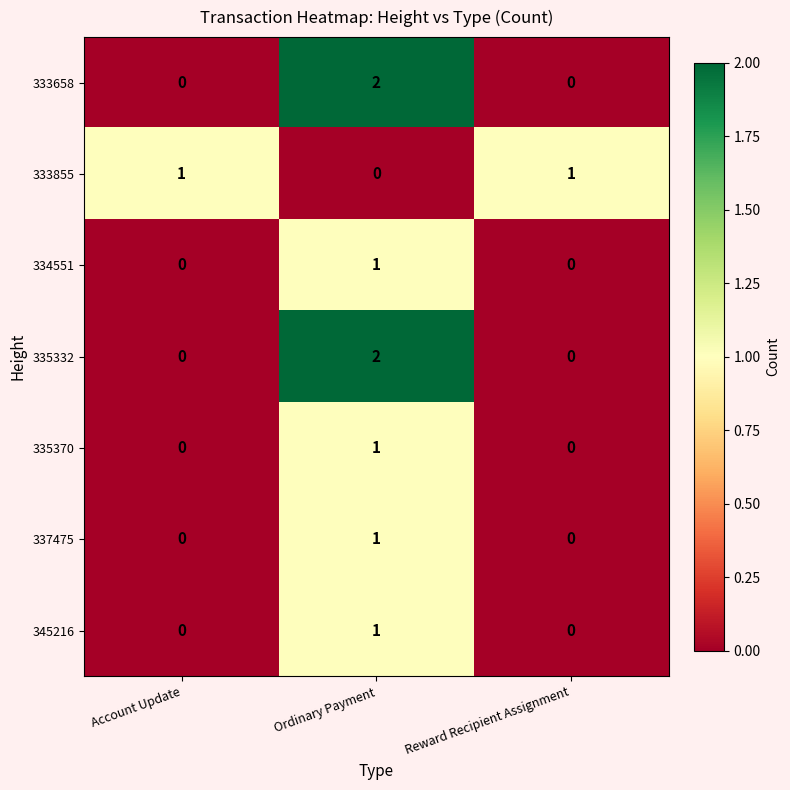

At how many categories does at least one series exceed 0?

3